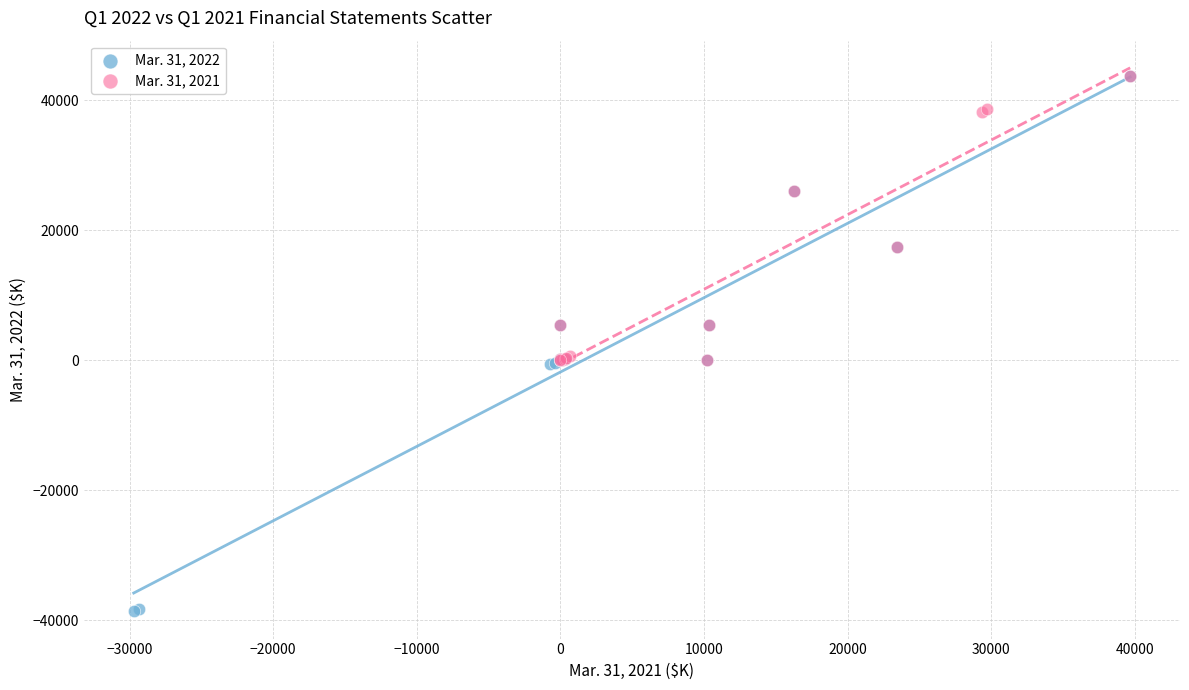

Which series has the widest spread of Y values?

Mar. 31, 2022